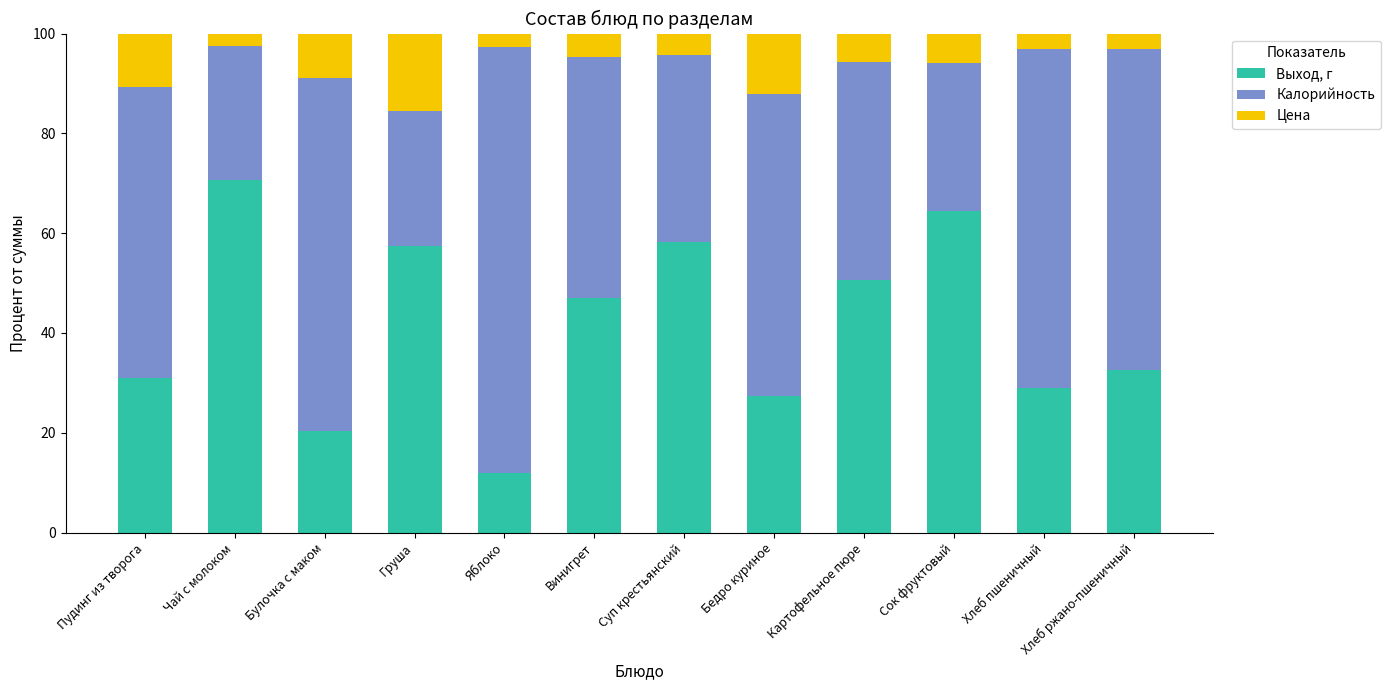

What is the difference between the second highest and second lowest values in the Выход, г series?

44.1